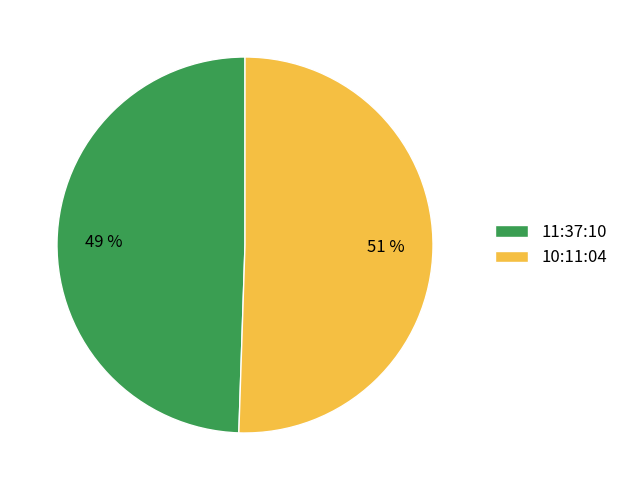

To the nearest percent, what portion does 11:37:10 represent?

49%